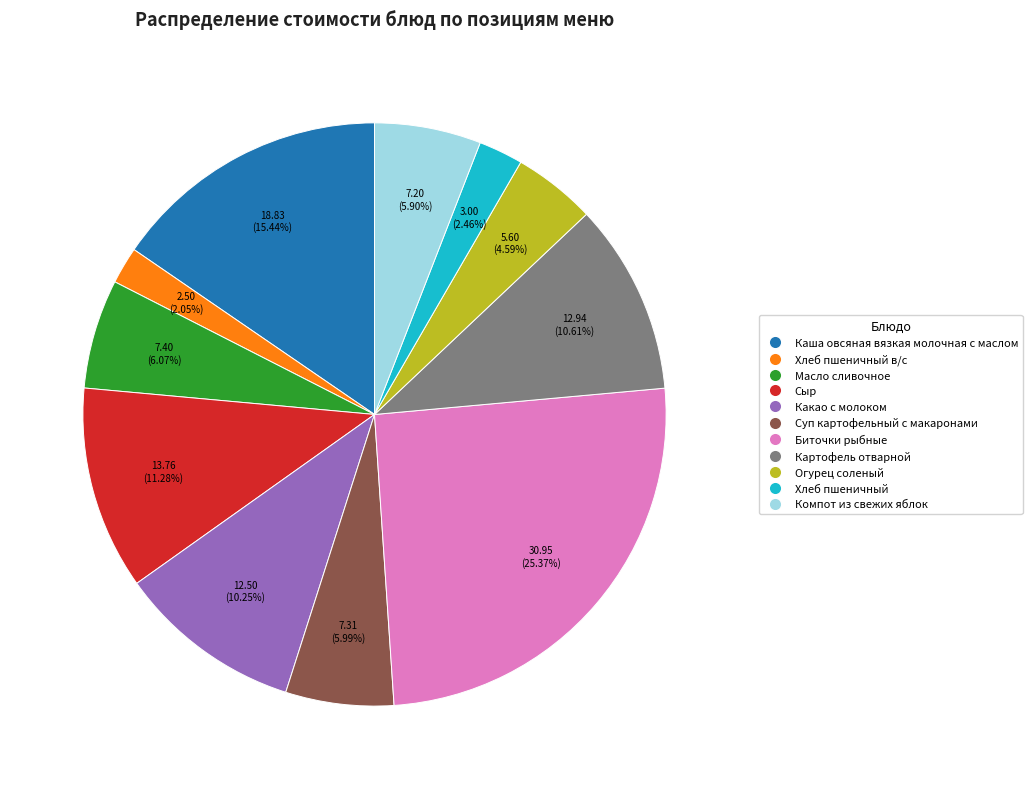

Does any single category account for the majority?

No